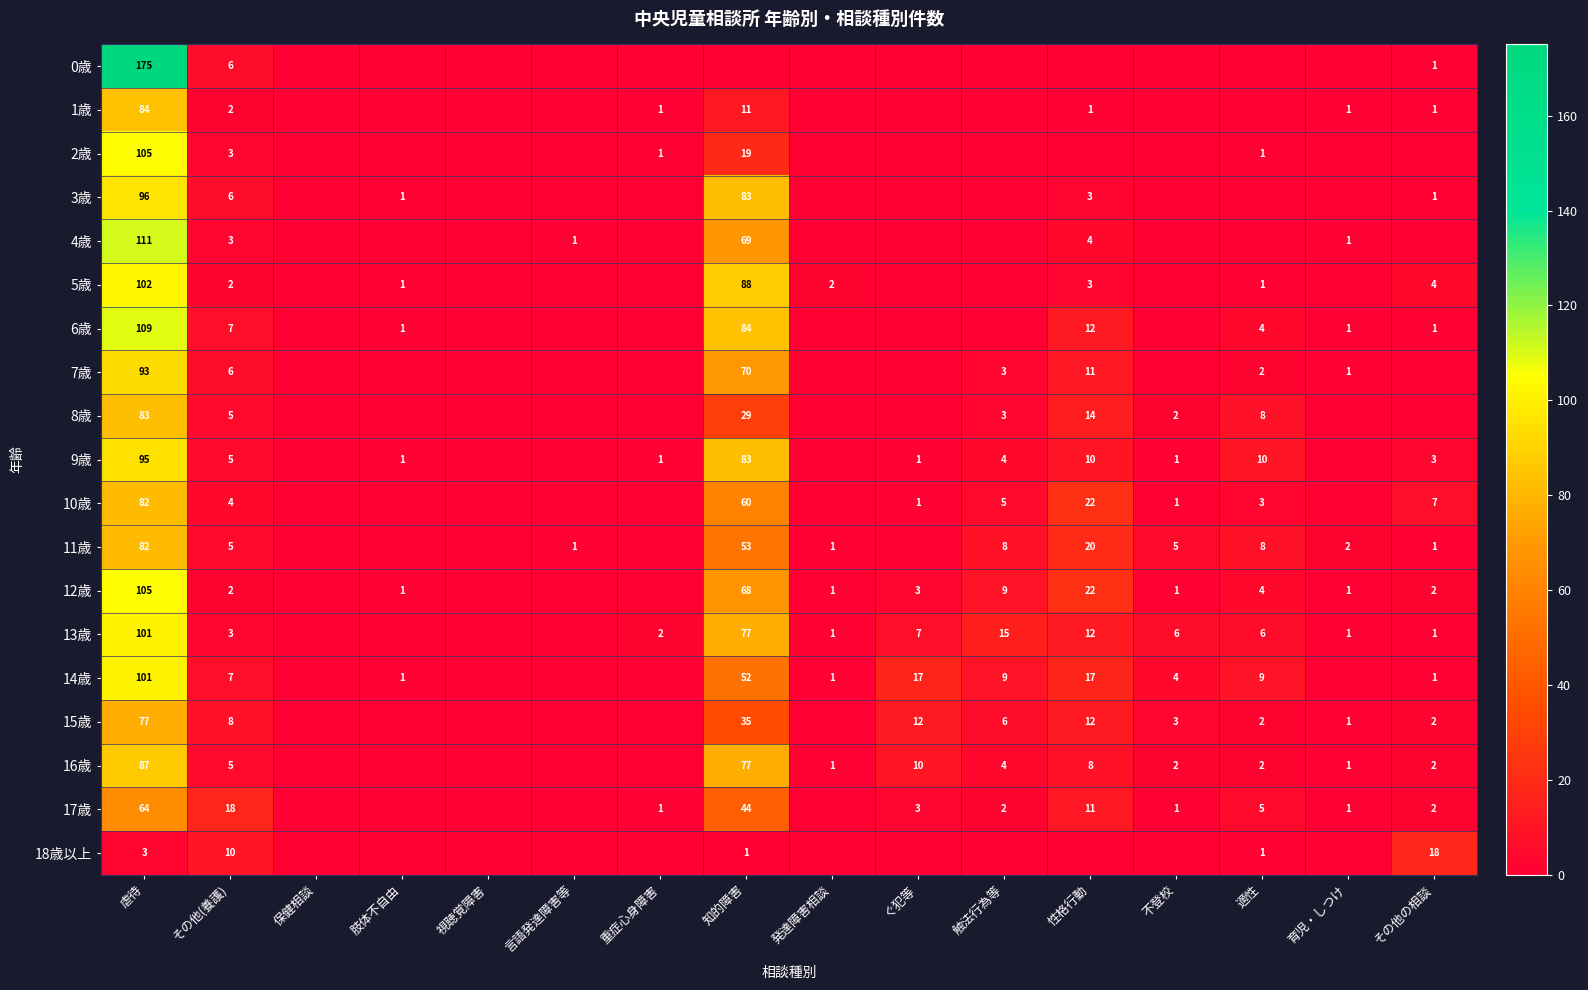

The value of 16歳 at 育児・しつけ is 1. True or false?

True